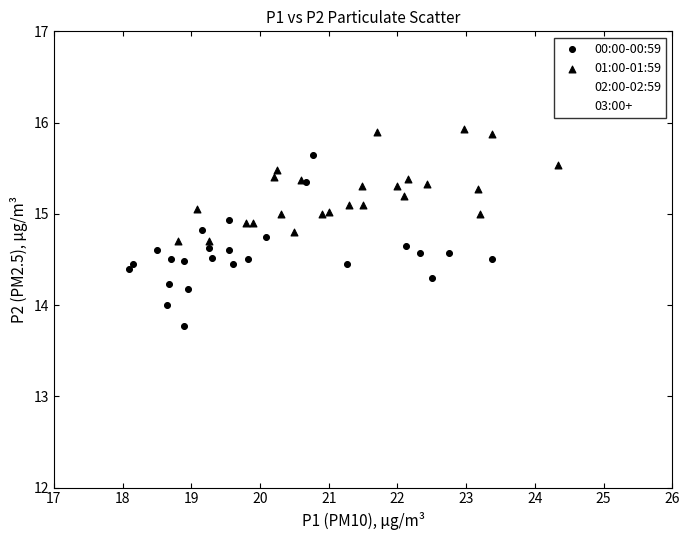

Which series contains the lowest Y value?

00:00-00:59